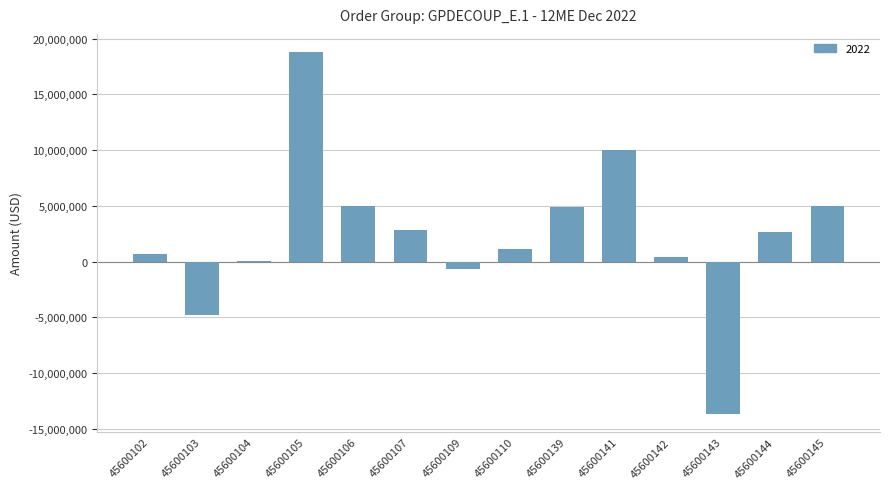

Which has a higher value, 45600109 or 45600145?

45600145